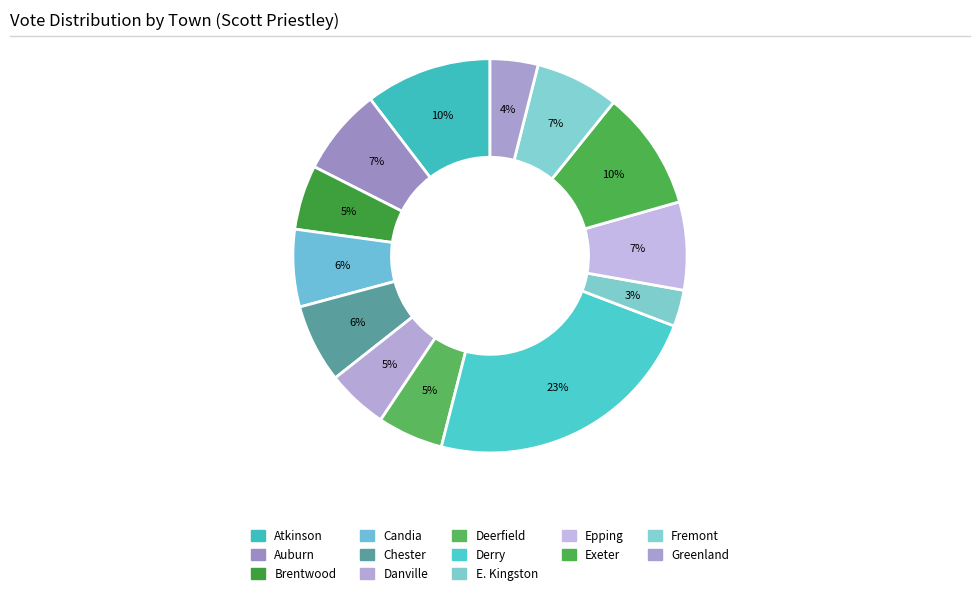

How many segments does this pie chart have?

13